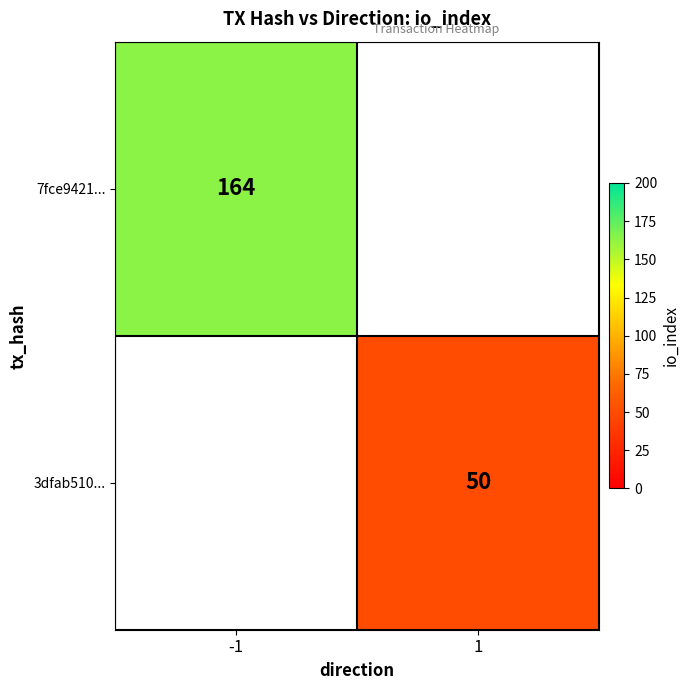

Is the value of 3dfab510... at 1 greater than the value of 7fce9421... at -1?

No